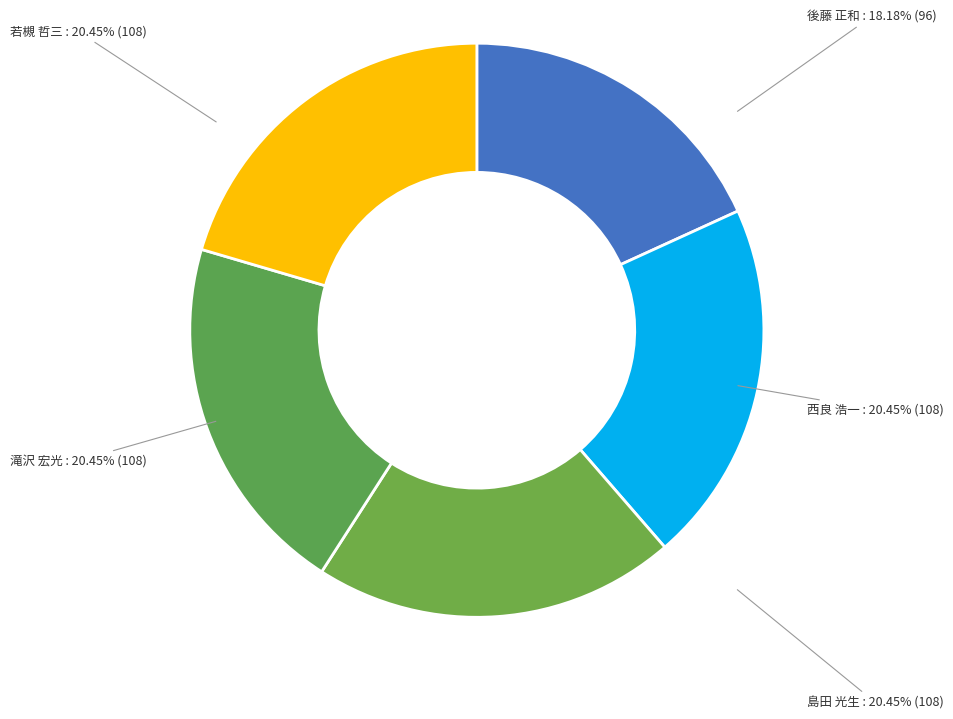

How many slices are in this pie chart?

5